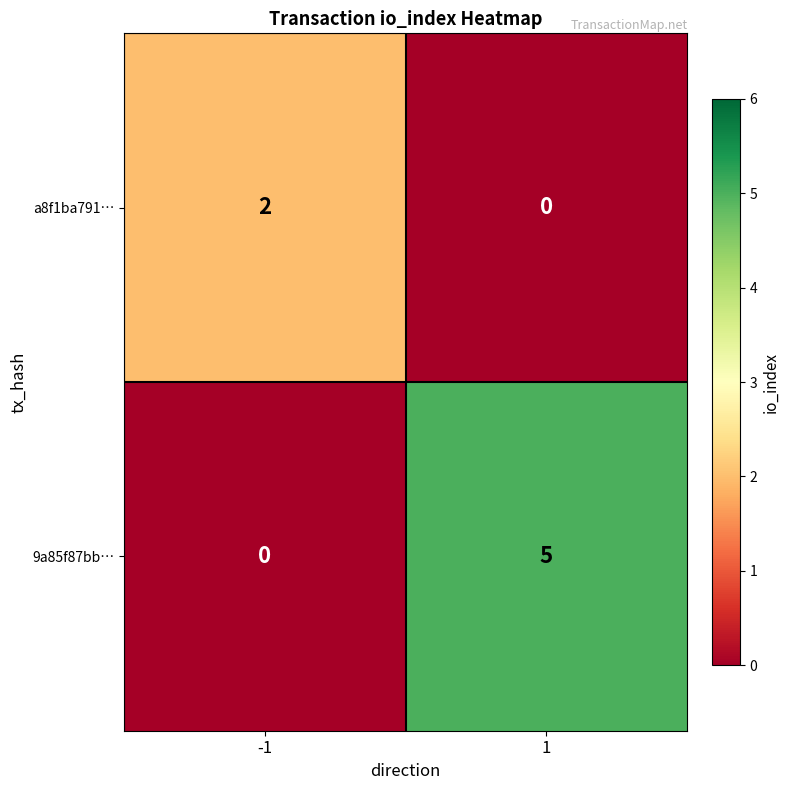

Which series changed the most between -1 and 1?

9a85f87bb…